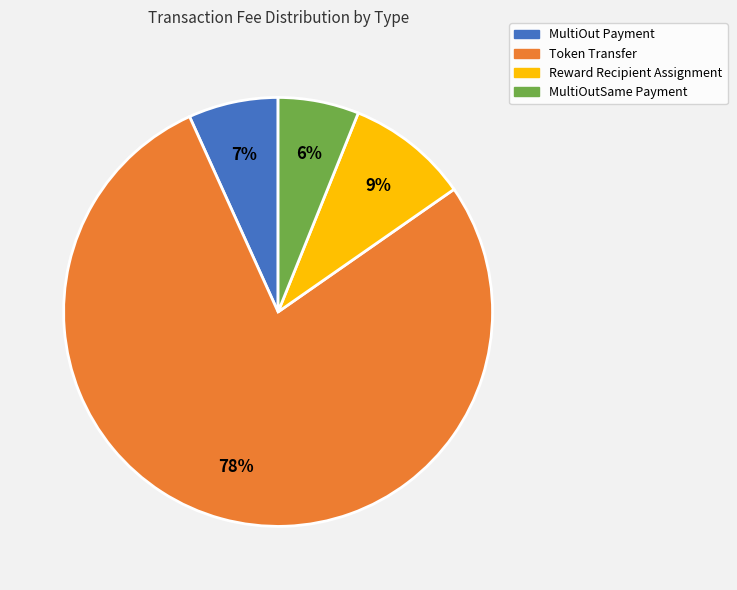

How many segments does this pie chart have?

4